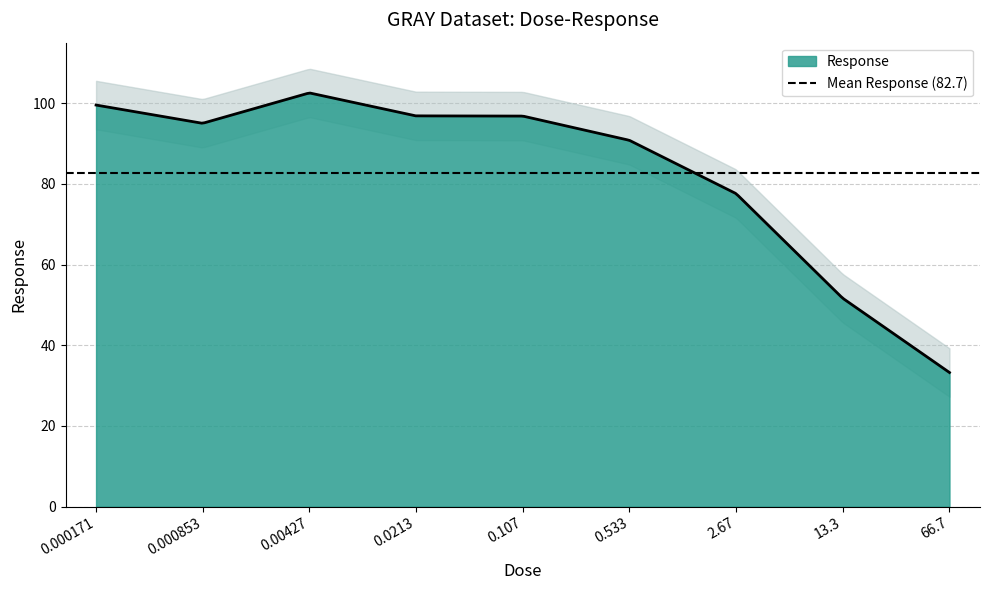

At which category does the chart reach its peak across all series?

0.00427